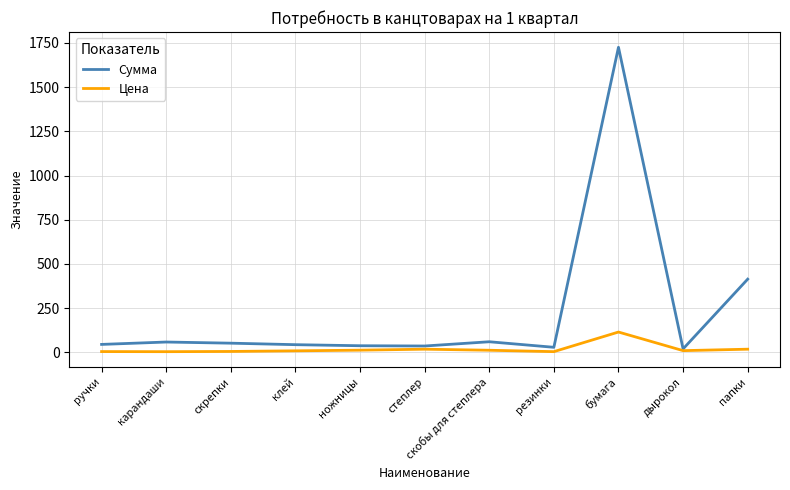

Which series has the largest range (max minus min)?

Сумма